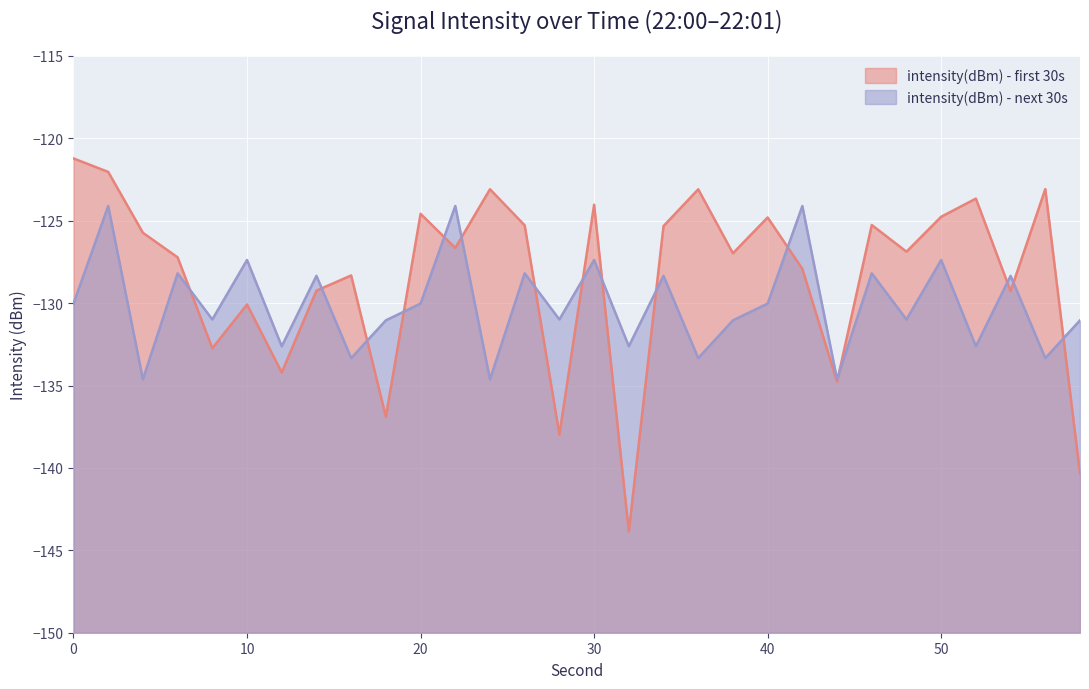

What is the value of the intensity(dBm) - first 30s point at the 16th from the left?

-124.0